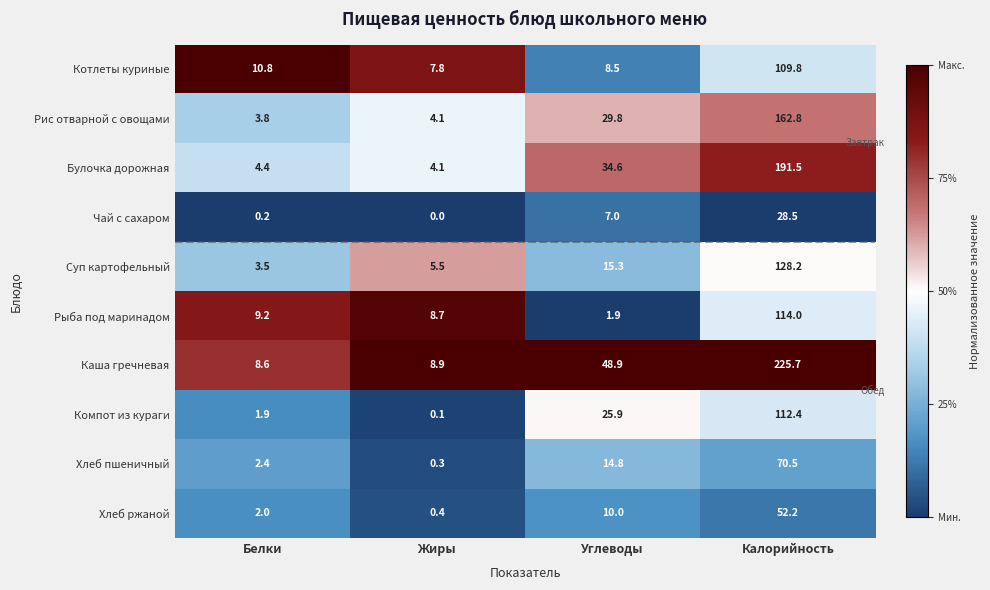

At which category is the sum across all series the highest?

Калорийность